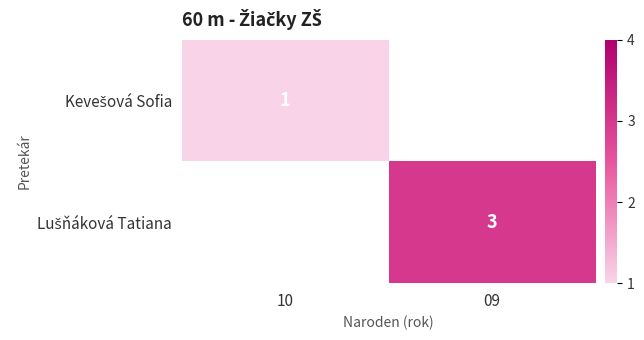

Rank the series by their average value, from highest to lowest.

Lušňáková Tatiana, Kevešová Sofia